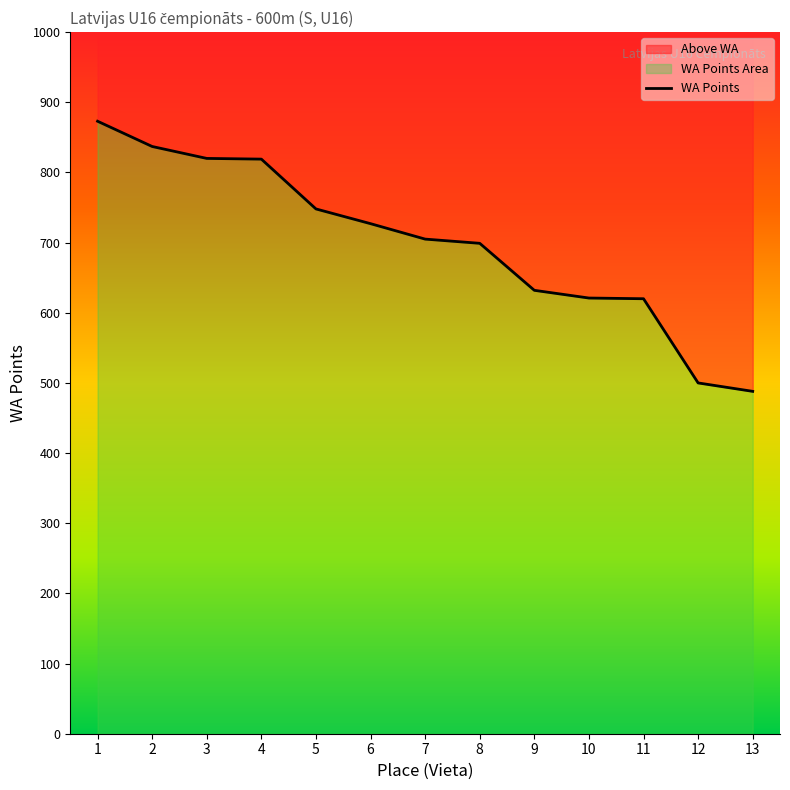

Which label corresponds to the largest value in the chart?

1